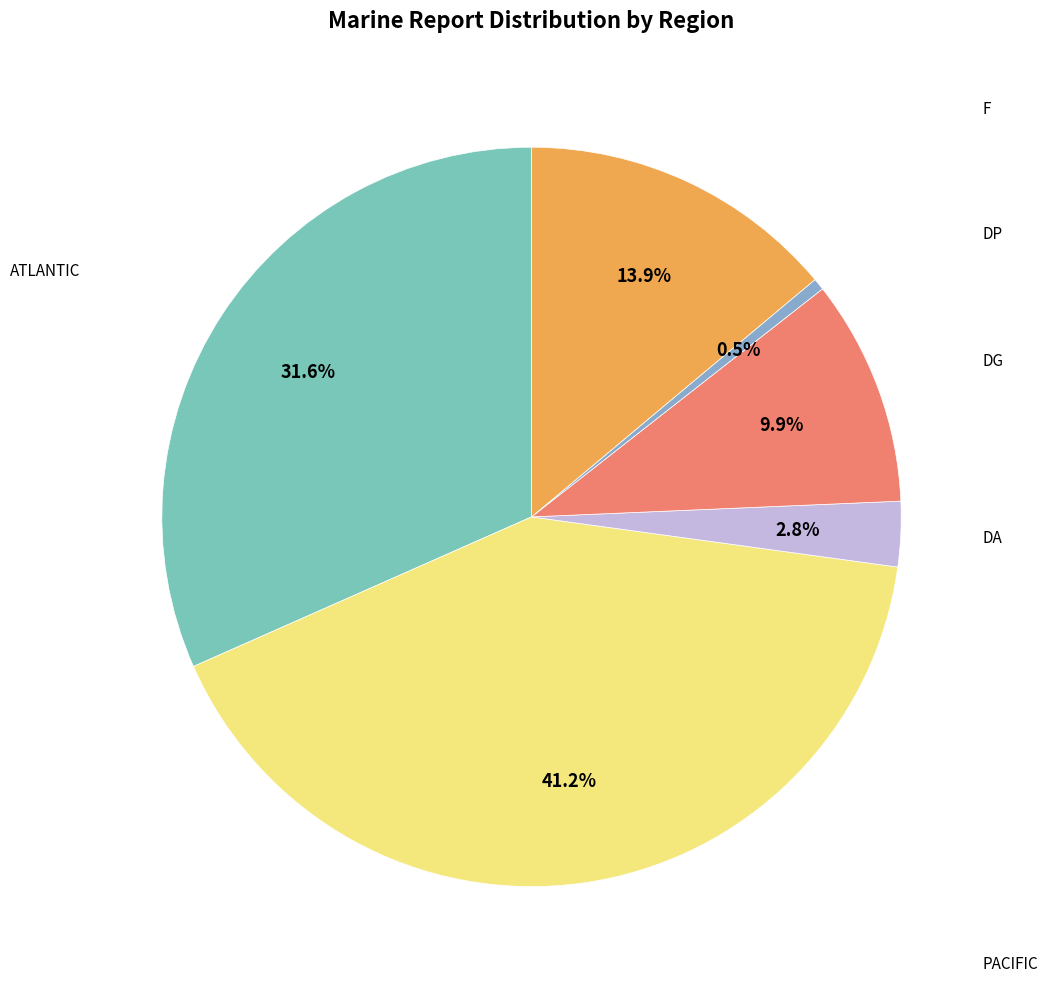

Does any single category account for the majority?

No